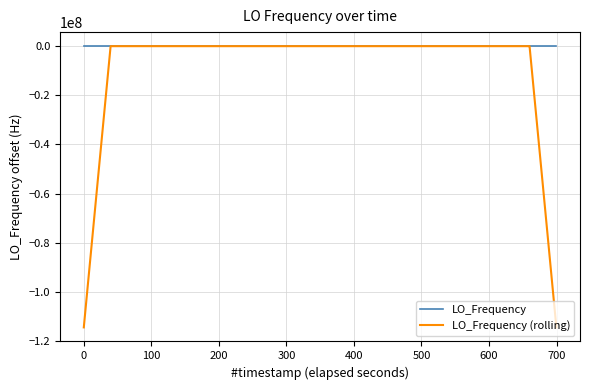

What is the lowest value of the LO_Frequency (rolling) series?

-114418799.0